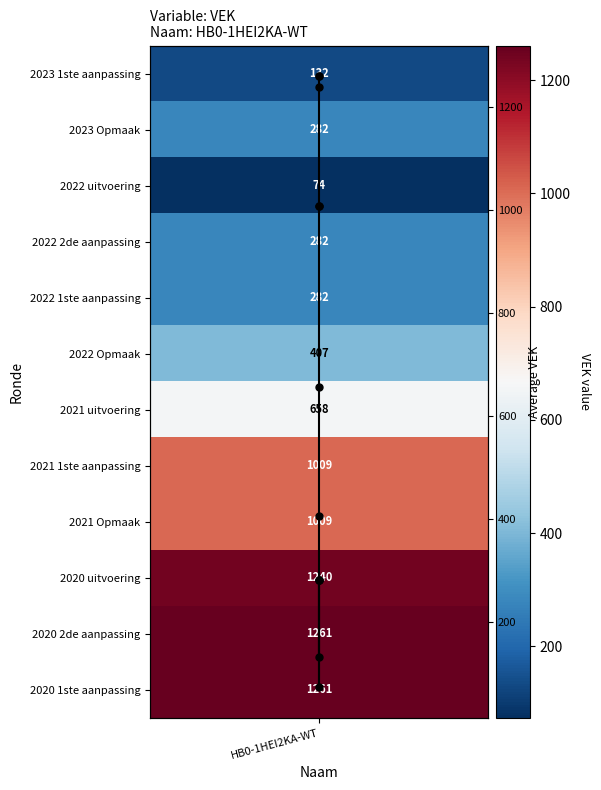

Reading right to left, transcribe all the data shown in this chart.

1261	1261	1240	1009	1009	658	407	282	282	74	282	132